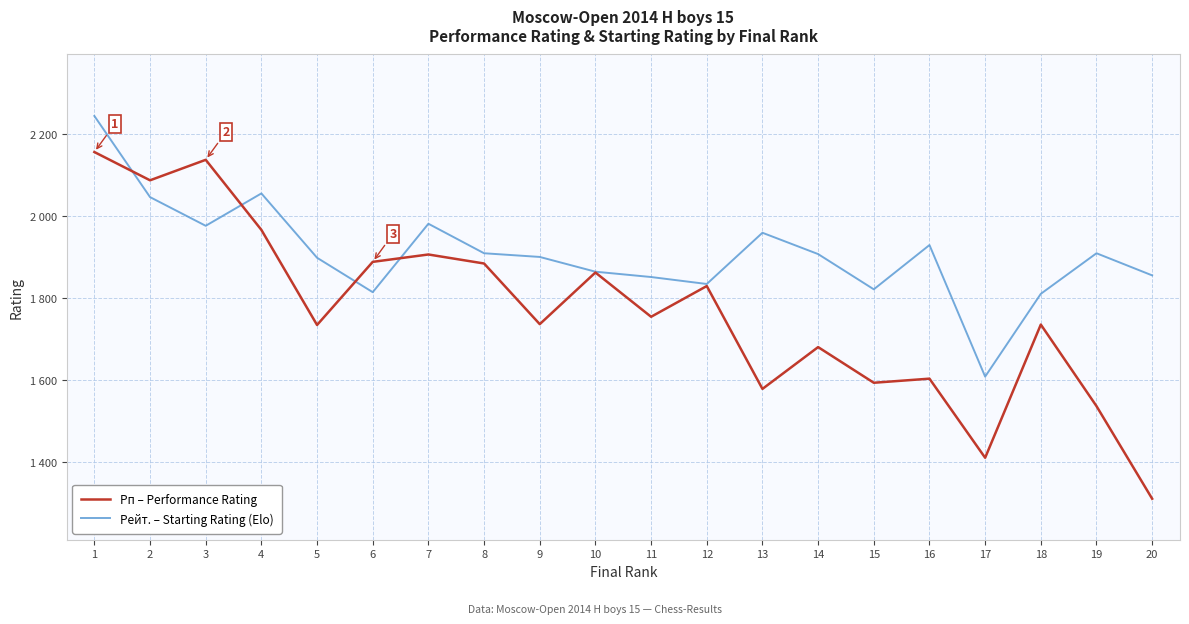

How many times do Рп – Performance Rating and Рейт. – Starting Rating (Elo) cross each other?

4